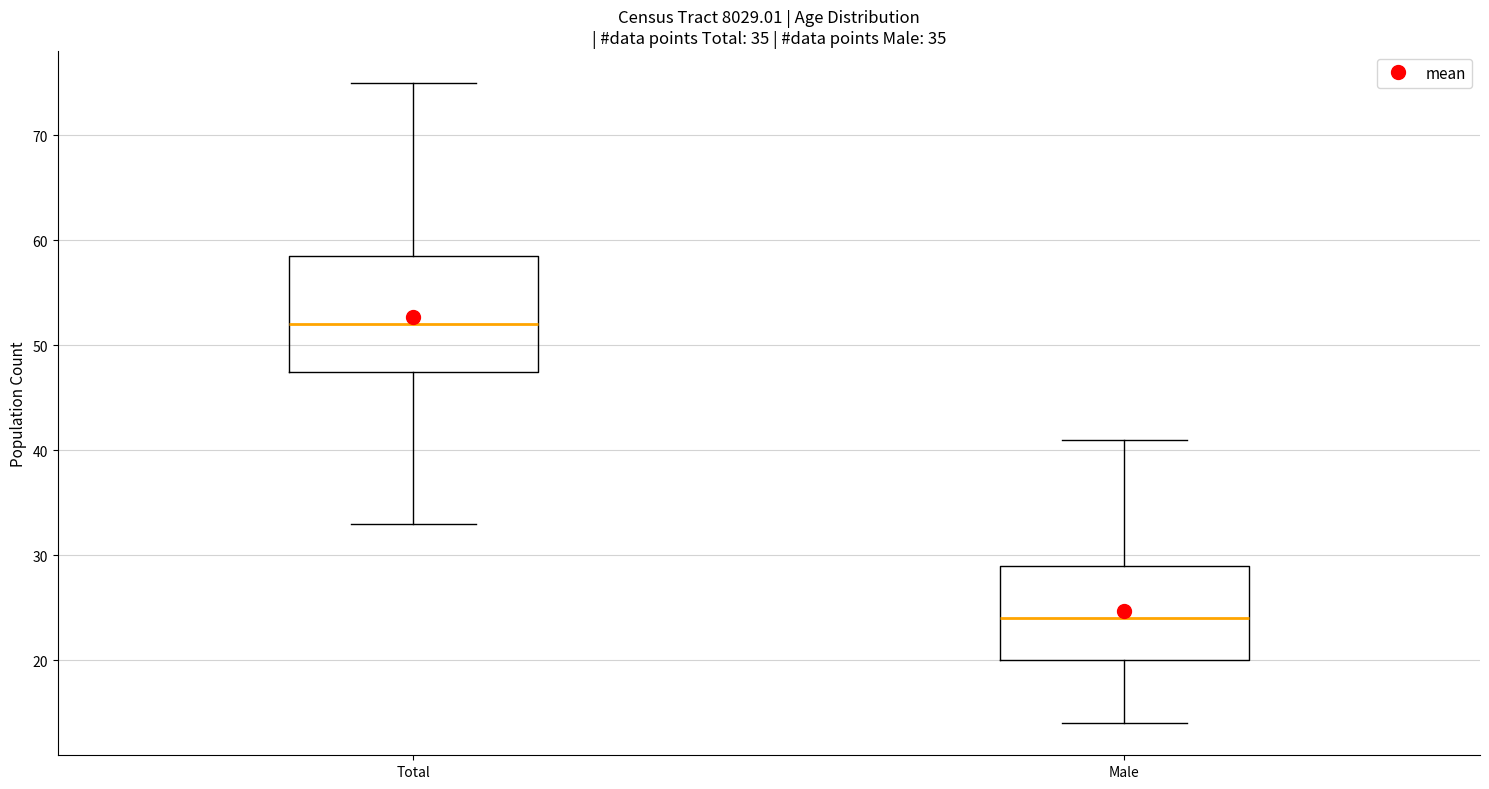

Which box's median line is the highest?

Total